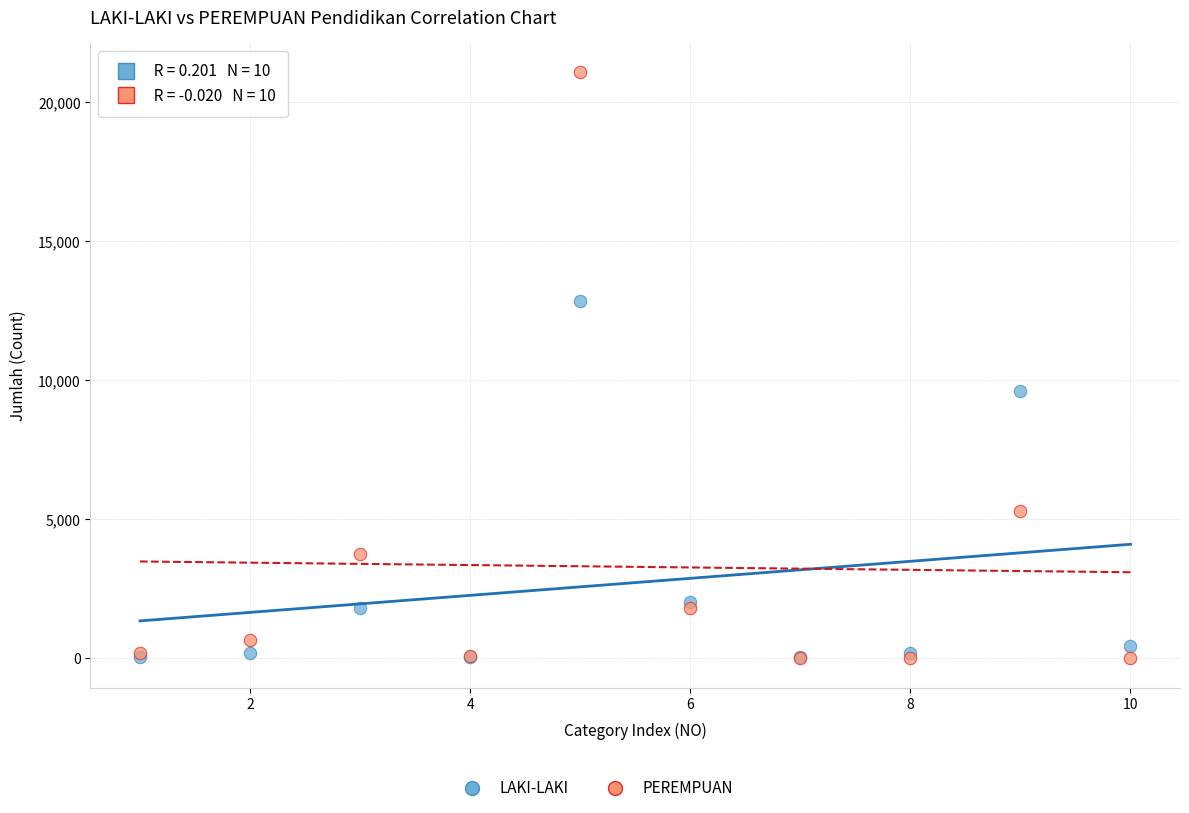

In the LAKI-LAKI series, what Y value is closest to 6443?

9612